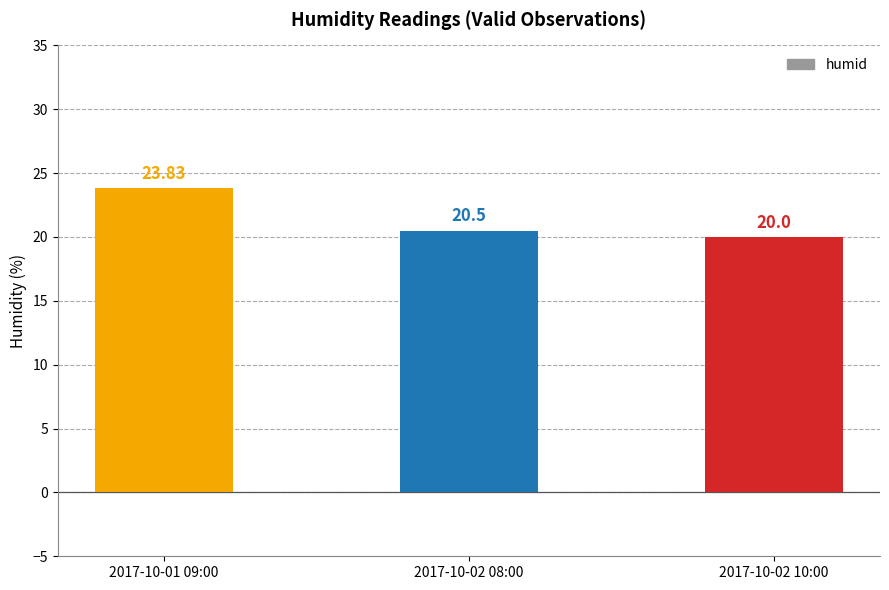

List the labels in order of value, largest first.

2017-10-01 09:00, 2017-10-02 08:00, 2017-10-02 10:00